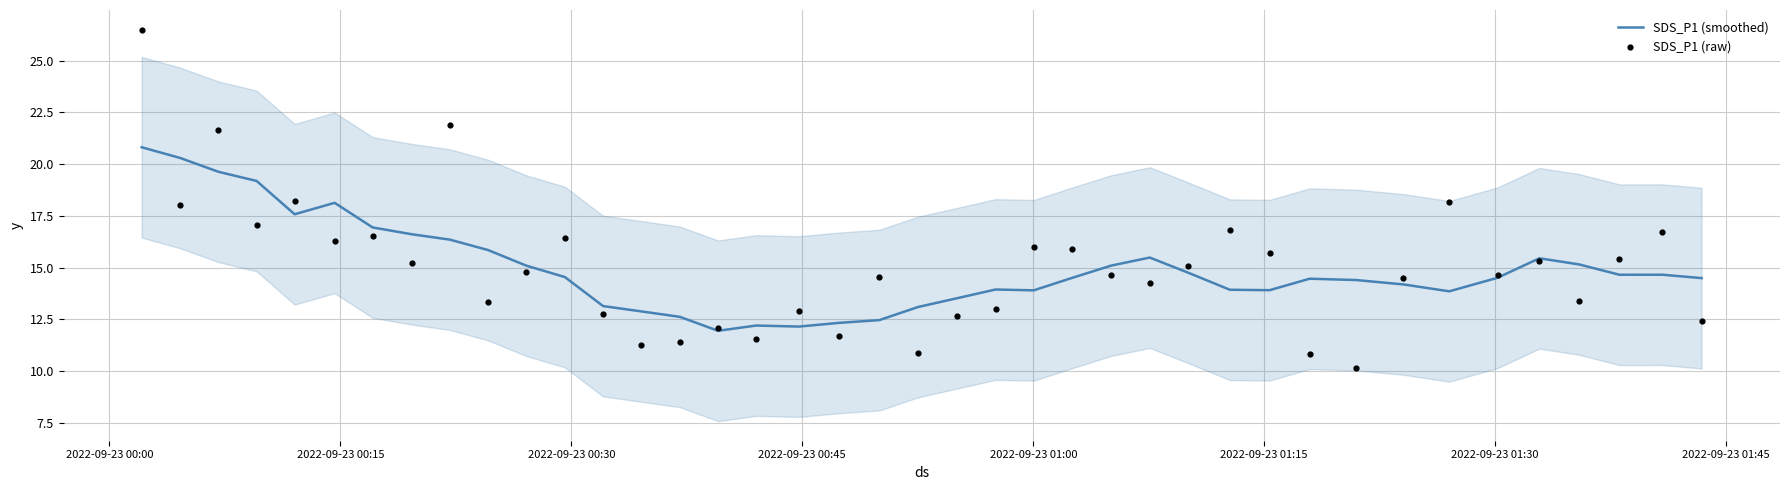

At how many categories does at least one series exceed 14?

30